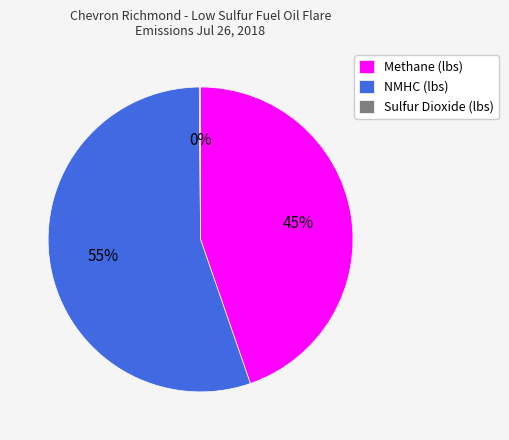

Is there a majority slice in this chart?

Yes